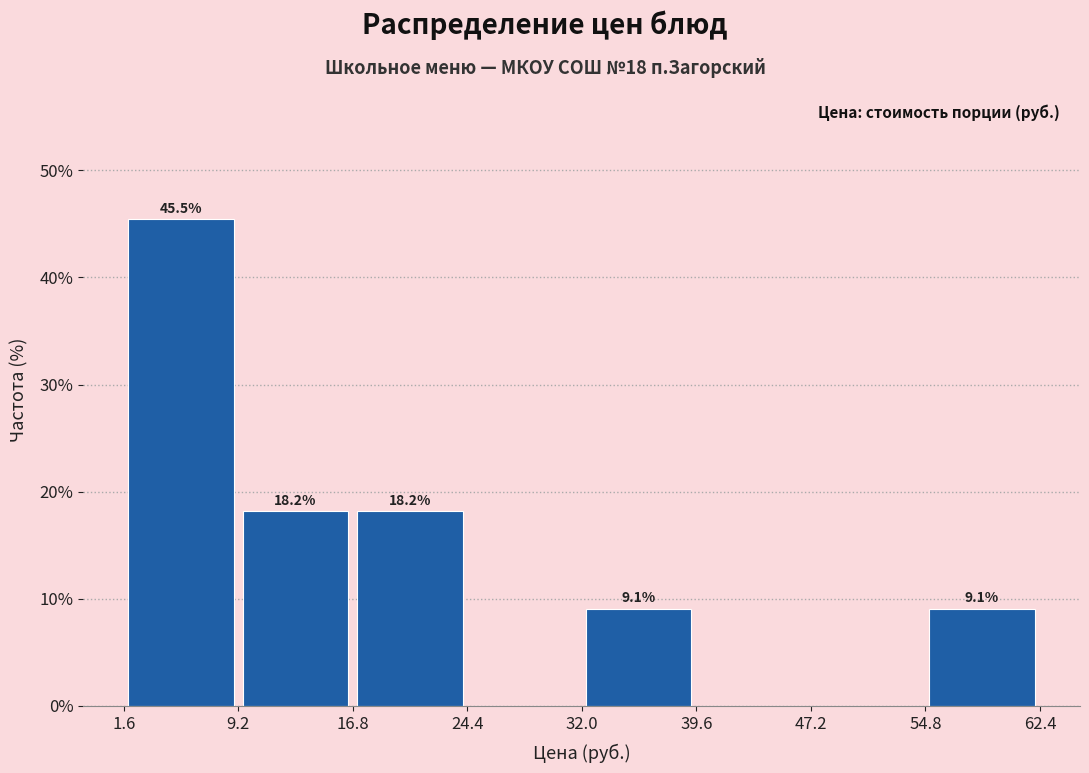

Which range on the x-axis has the tallest bar?

2 to 9